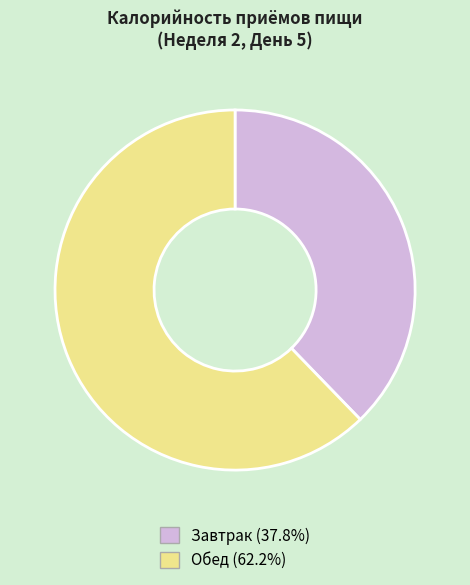

Between Завтрак and Обед, which is larger?

Обед